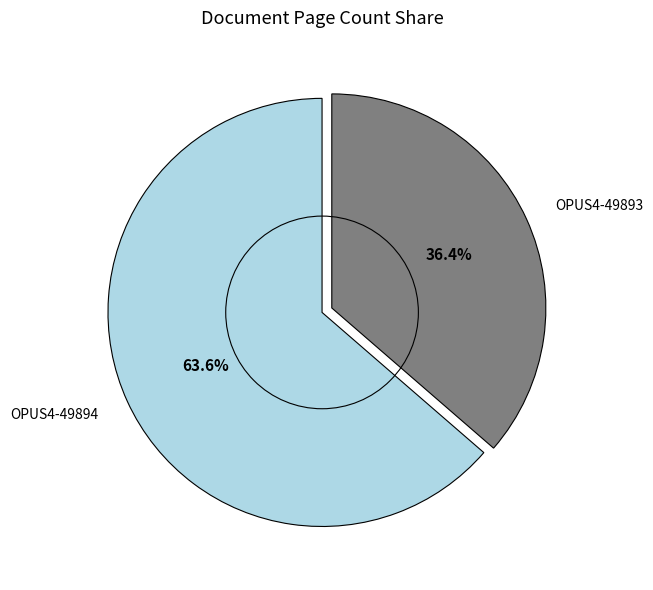

Which has a higher value, OPUS4-49893 or OPUS4-49894?

OPUS4-49894